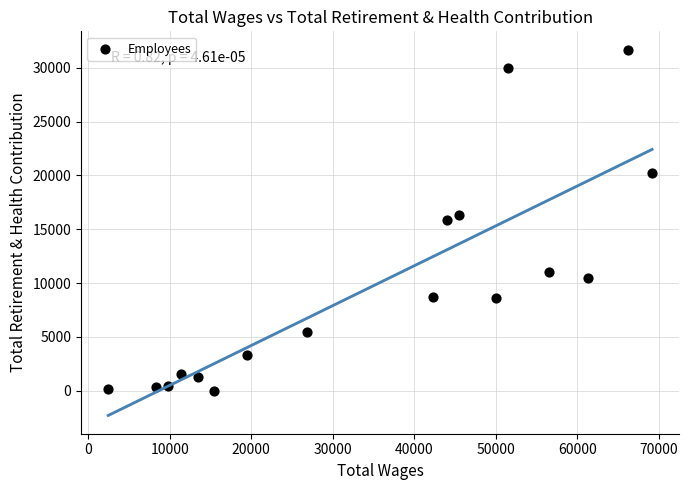

What is the range of X values (max minus min)?

66727